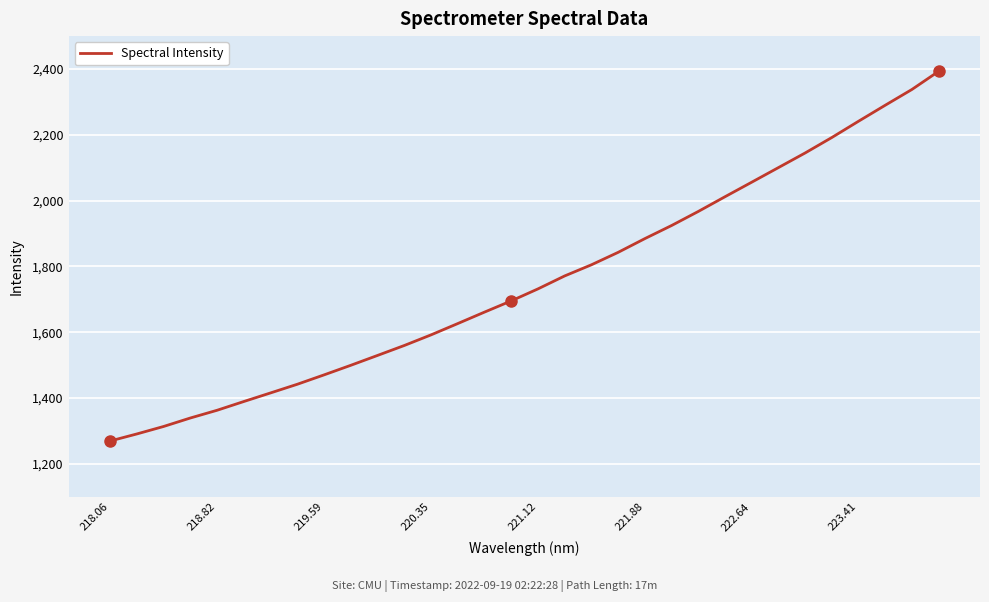

What is the greatest value displayed?

2392.8